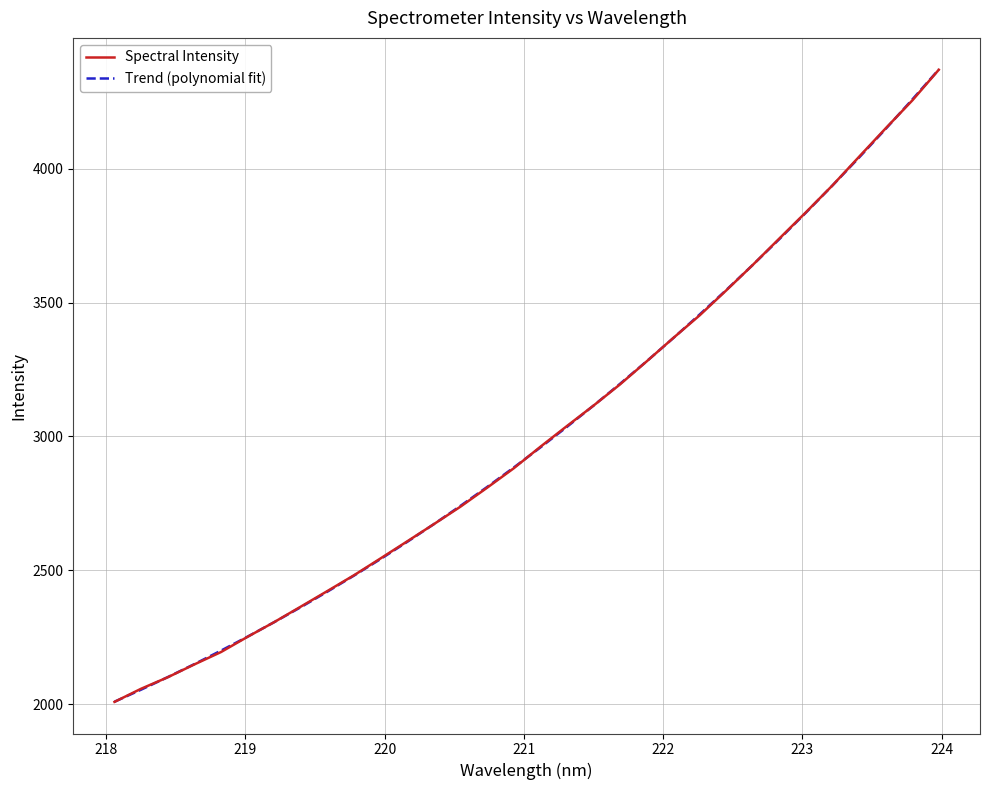

What is the maximum value shown in the chart?

4371.3